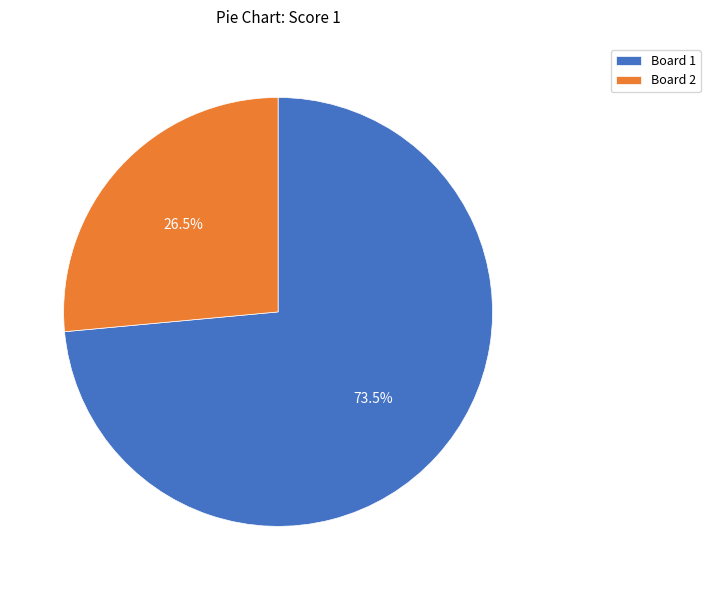

Between Board 1 and Board 2, which is larger?

Board 1